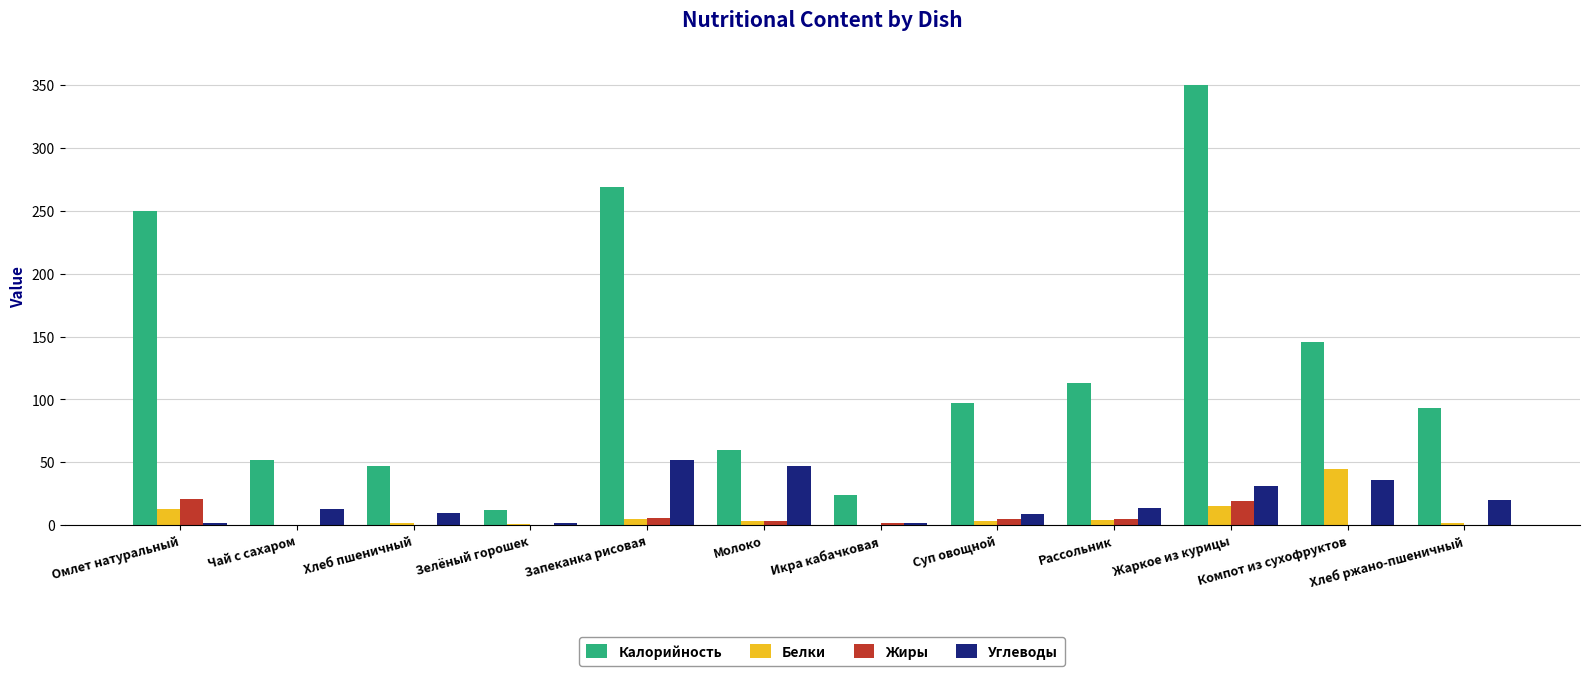

What is the maximum value for Углеводы?

52